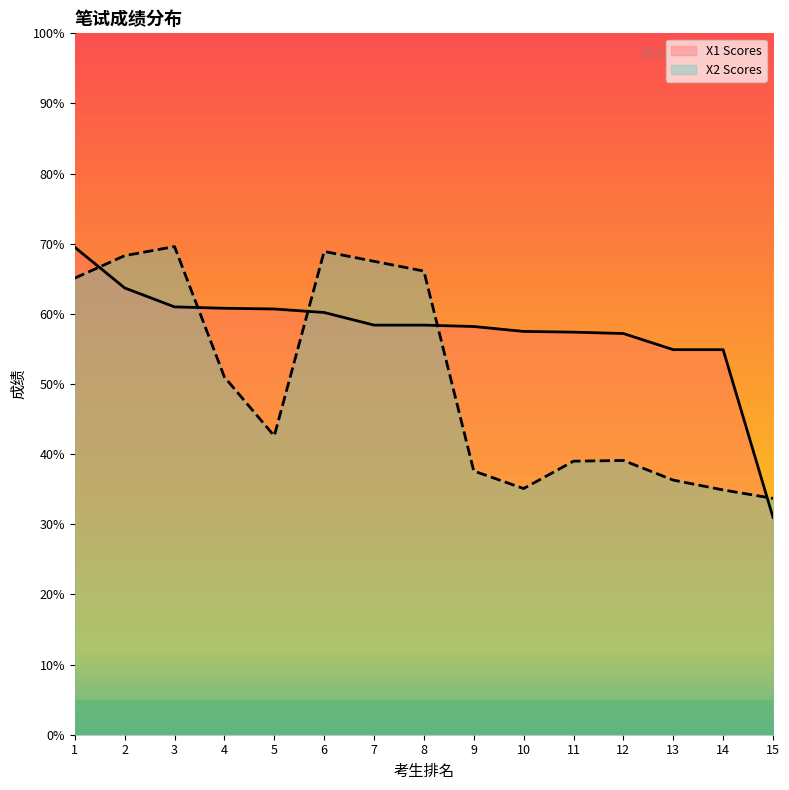

Which series has the largest range (max minus min)?

X1 Scores